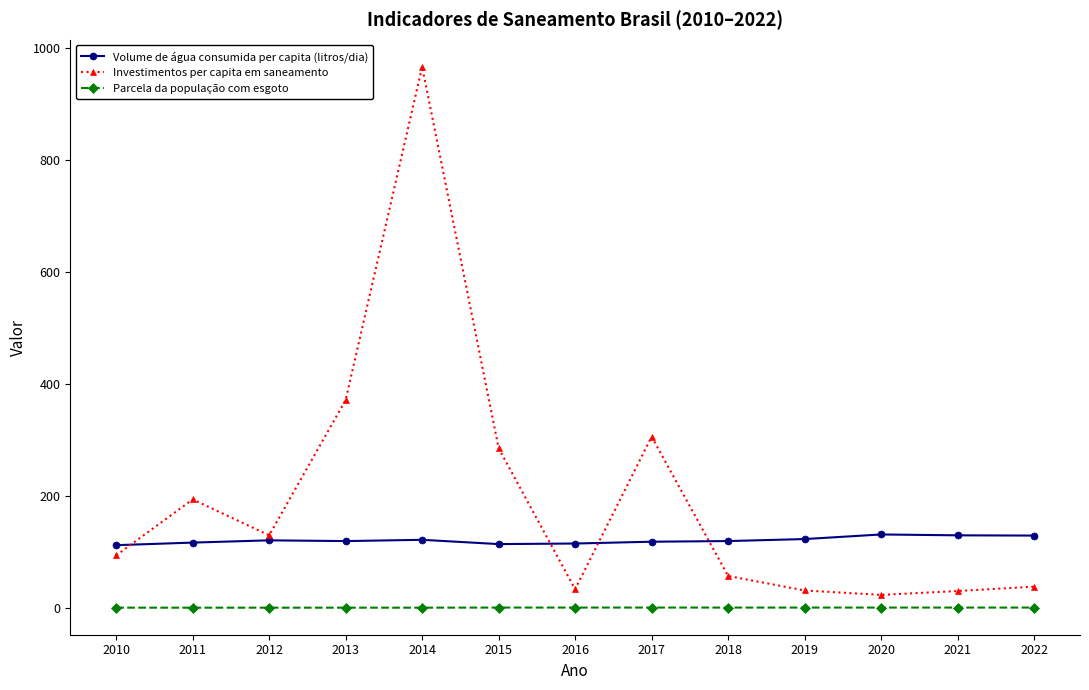

Count the number of data series in this chart.

3